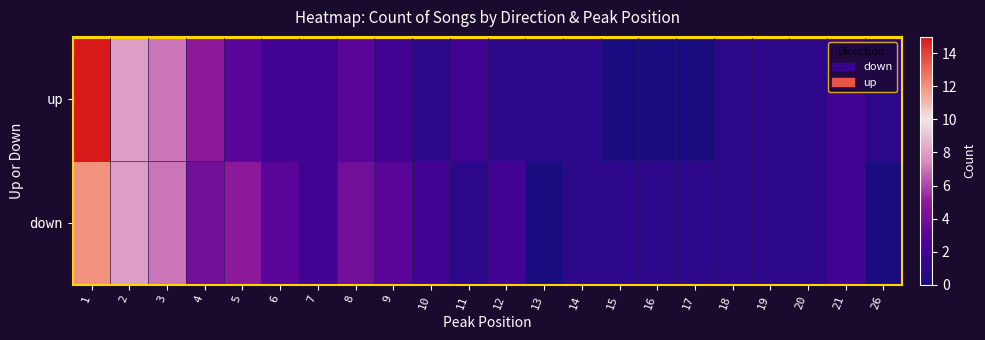

Count the number of categories in the chart.

22